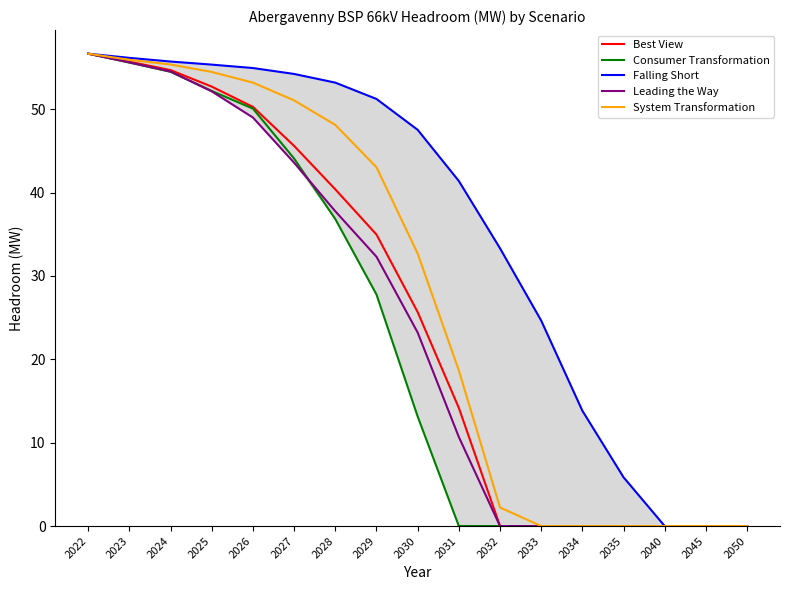

True or false: System Transformation and Best View cross at least once.

False